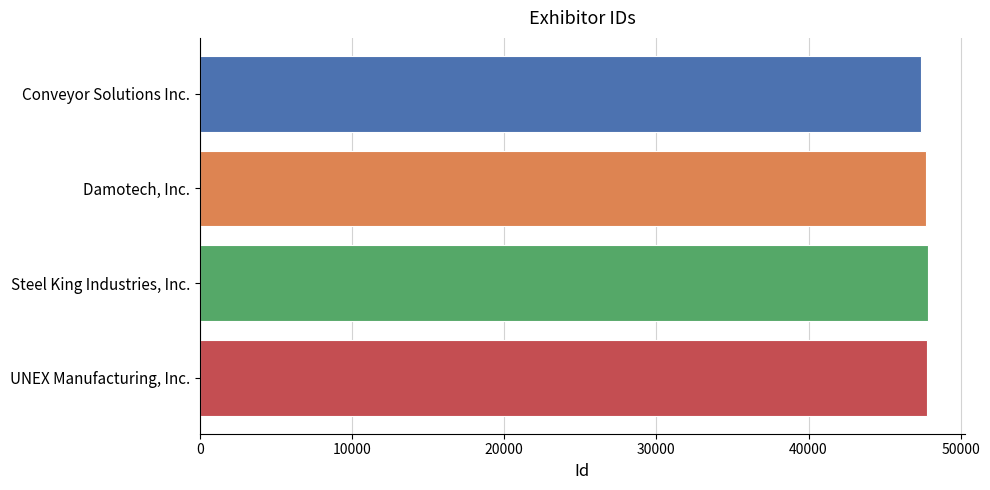

Approximately how many times larger is the value at Steel King Industries, Inc. compared to Damotech, Inc.?

1.0